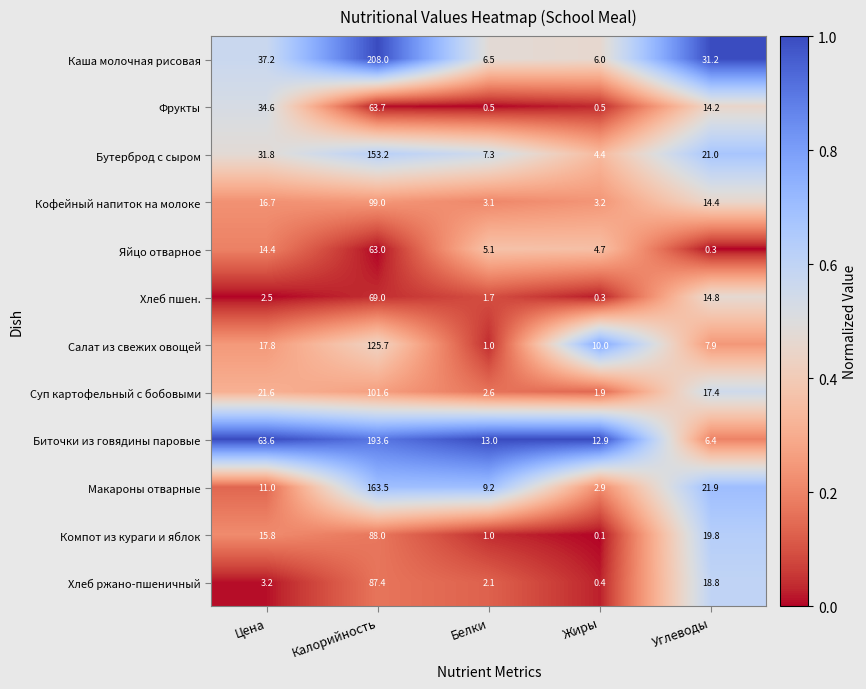

Is it true that Кофейный напиток на молоке equals 99.0 at Калорийность?

True